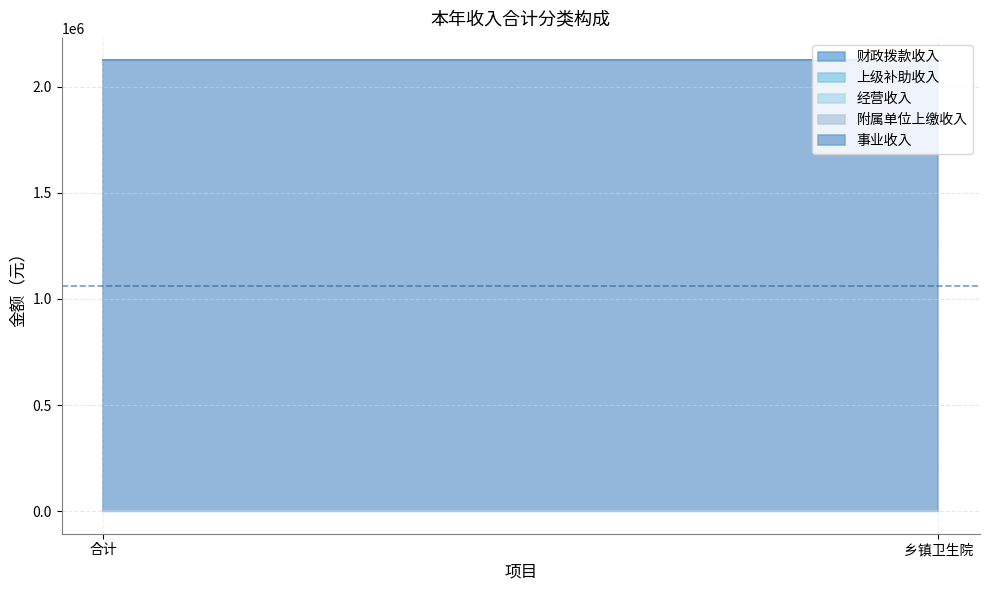

What is the sum of the 事业收入 values at 乡镇卫生院 and 合计?

4245622.4